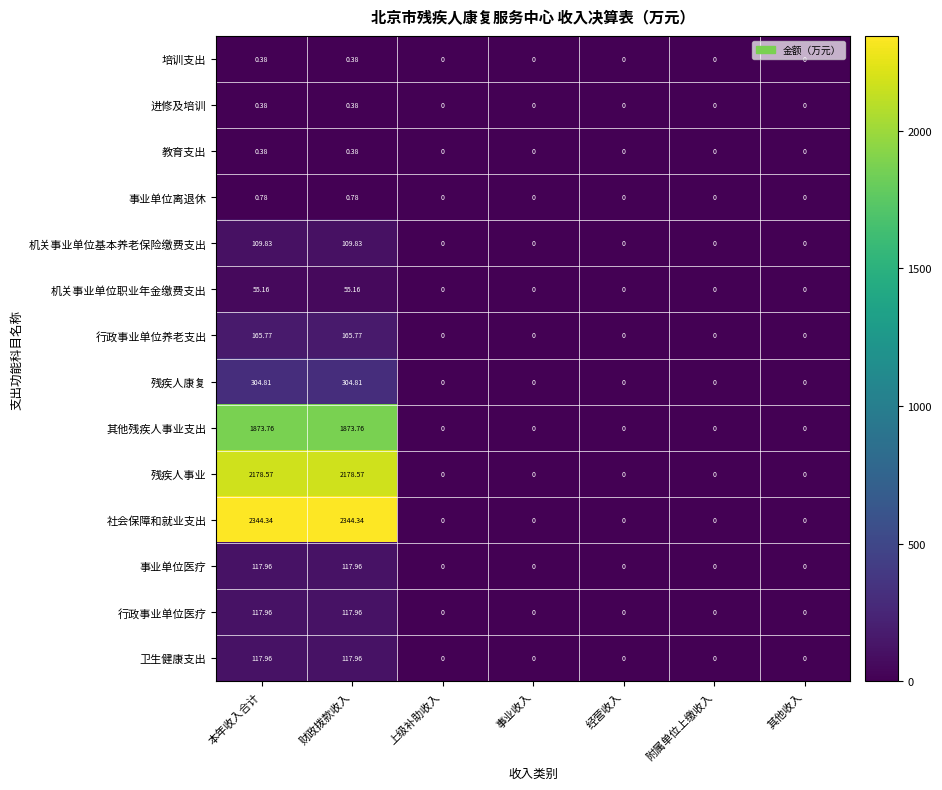

Which series has the largest total across all categories?

社会保障和就业支出